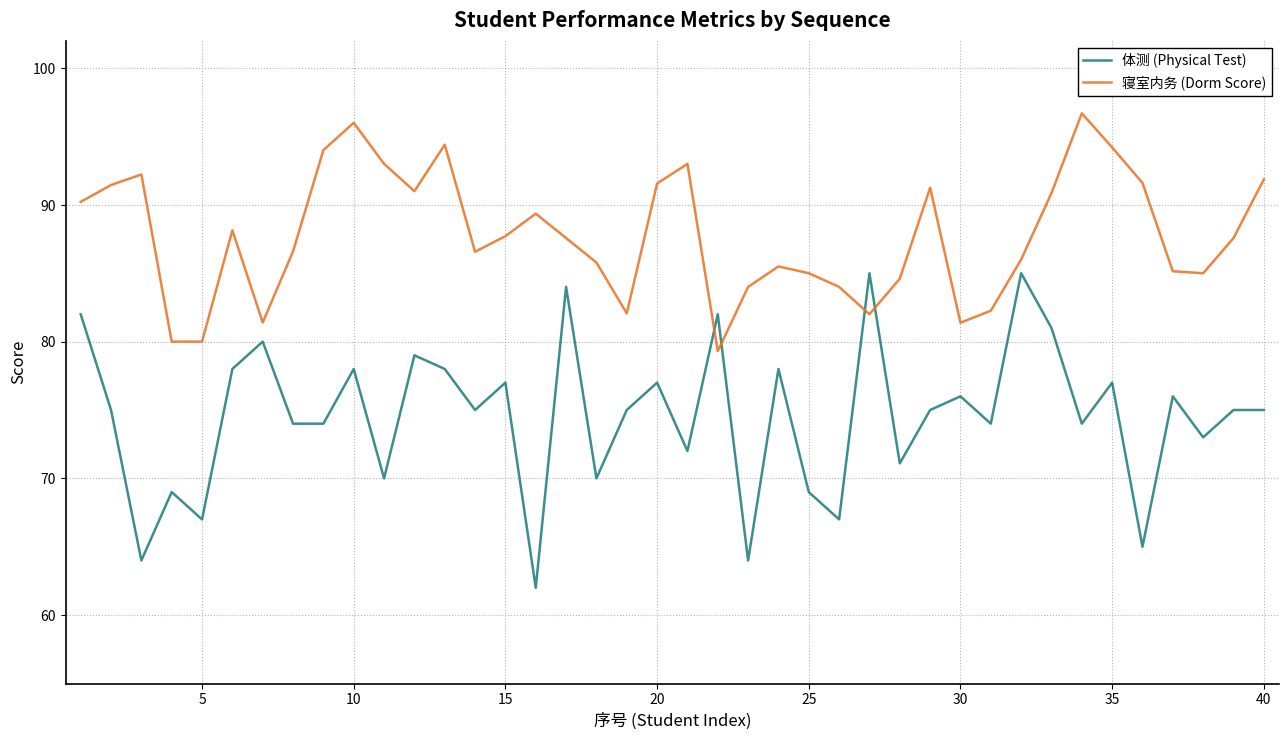

Which series has the widest spread of values?

体测 (Physical Test)